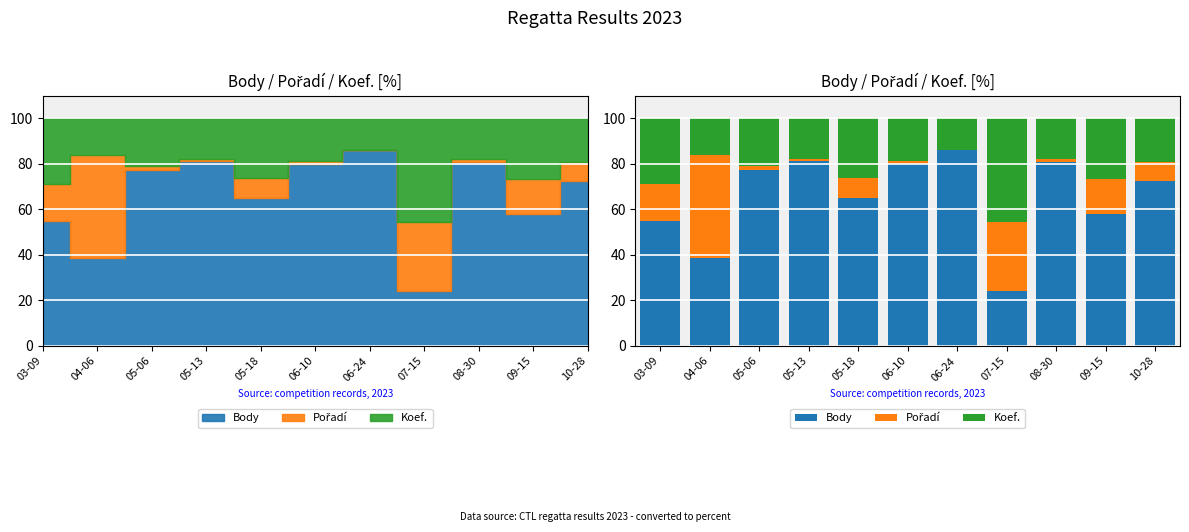

What are all the series names shown in the legend?

Body, Pořadí, Koef.